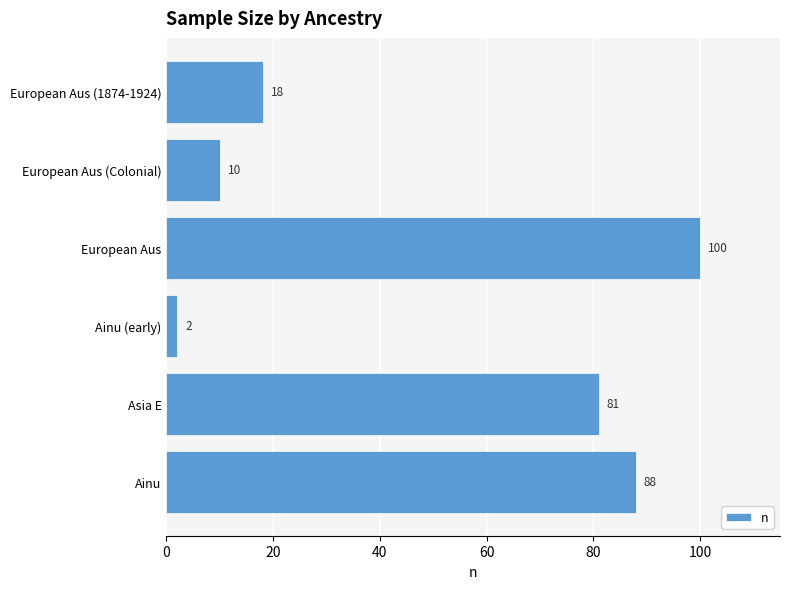

Reading bottom to top, list all the values displayed in this chart.

Ainu=88	Asia E=81	Ainu (early)=2	European Aus=100	European Aus (Colonial)=10	European Aus (1874-1924)=18